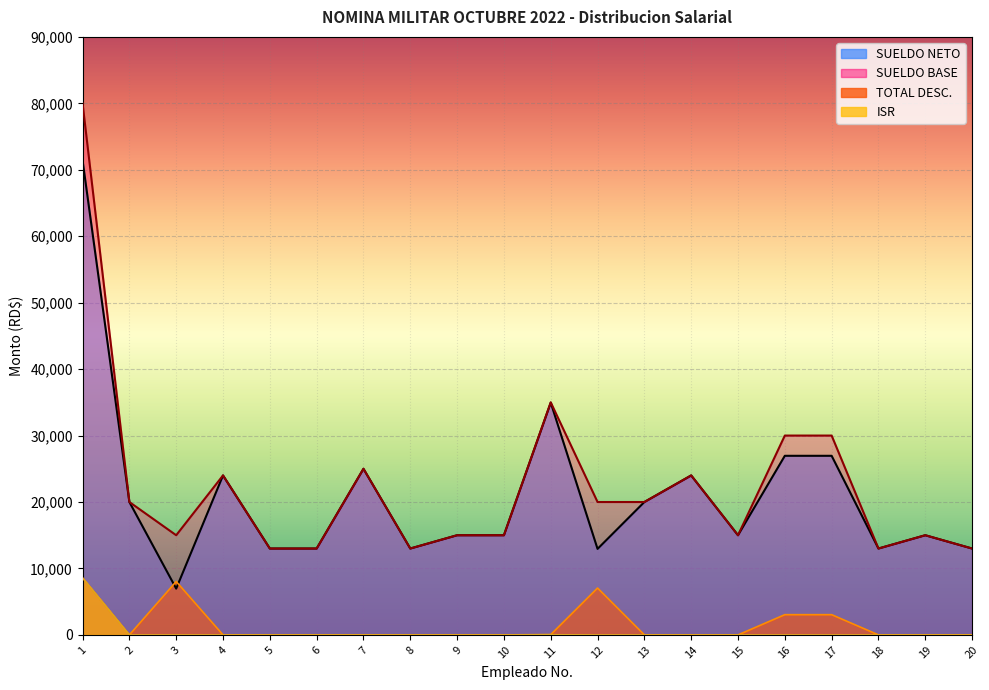

Reading left to right, what are all the values shown in this chart?

SUELDO NETO: 1=71417.1	2=20000.0	3=6965.9	4=24000.0	5=13000.0	6=13000.0	7=25000.0	8=13000.0	9=15000.0	10=15000.0	11=34952.8	12=12946.0	13=20000.0	14=24000.0	15=15000.0	16=26954.0	17=26954.0	18=13000.0	19=15000.0	20=13000.0
SUELDO BASE: 1=80000.0	2=20000.0	3=15000.0	4=24000.0	5=13000.0	6=13000.0	7=25000.0	8=13000.0	9=15000.0	10=15000.0	11=35000.0	12=20000.0	13=20000.0	14=24000.0	15=15000.0	16=30000.0	17=30000.0	18=13000.0	19=15000.0	20=13000.0
TOTAL DESC.: 1=8582.9	2=0.0	3=8034.1	4=0.0	5=0.0	6=0.0	7=0.0	8=0.0	9=0.0	10=0.0	11=47.2	12=7054.0	13=0.0	14=0.0	15=0.0	16=3046.0	17=3046.0	18=0.0	19=0.0	20=0.0
ISR: 1=8582.9	2=0.0	3=0.0	4=0.0	5=0.0	6=0.0	7=0.0	8=0.0	9=0.0	10=0.0	11=47.2	12=0.0	13=0.0	14=0.0	15=0.0	16=0.0	17=0.0	18=0.0	19=0.0	20=0.0